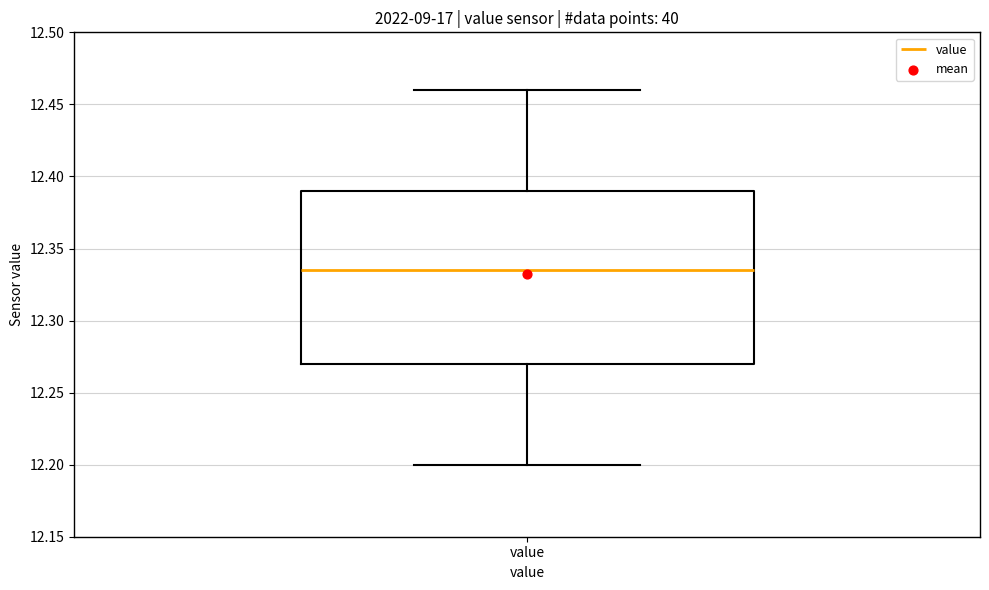

Where is the lower edge of the box for value on the y-axis? The values are not printed on the chart, so give them approximately, as read against the axis.

12.270